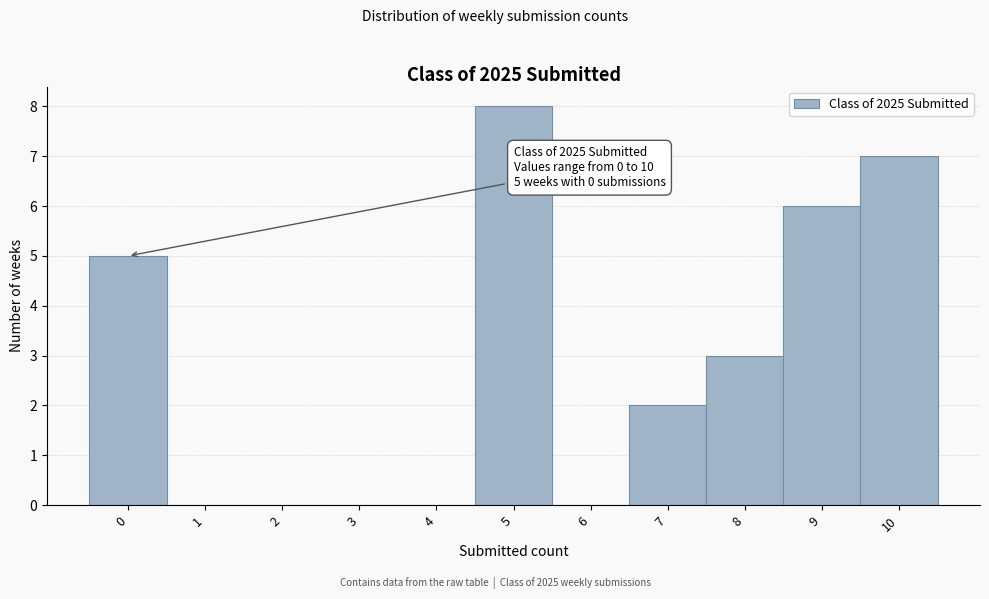

Which range on the x-axis has the tallest bar?

4.5 to 5.5